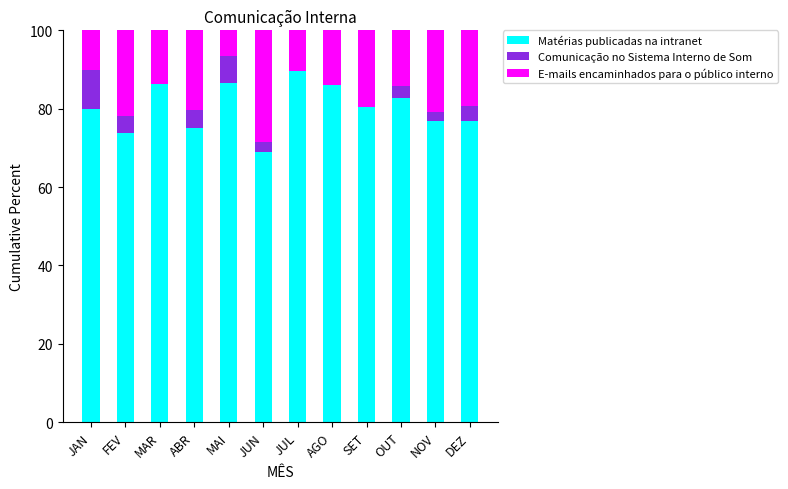

Is it true that Matérias publicadas na intranet equals 89.7 at JUL?

True